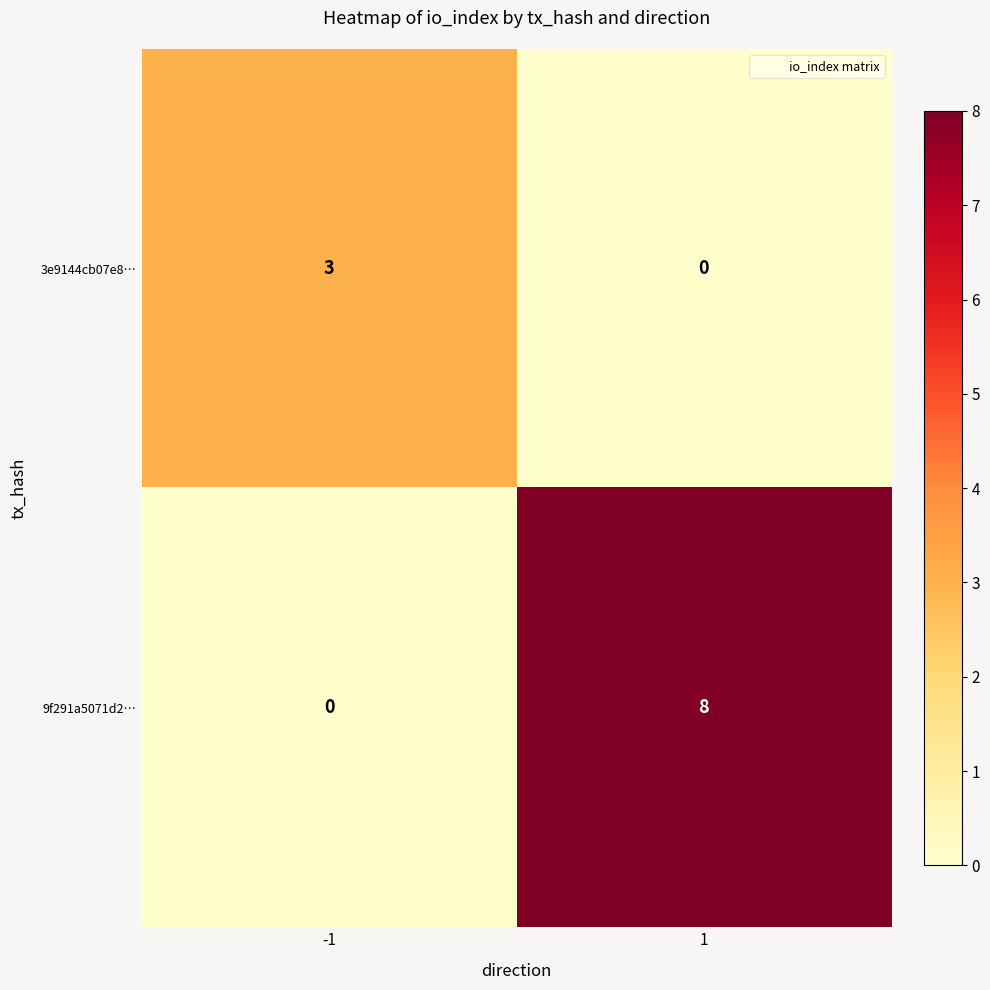

How many data points does each series have?

2